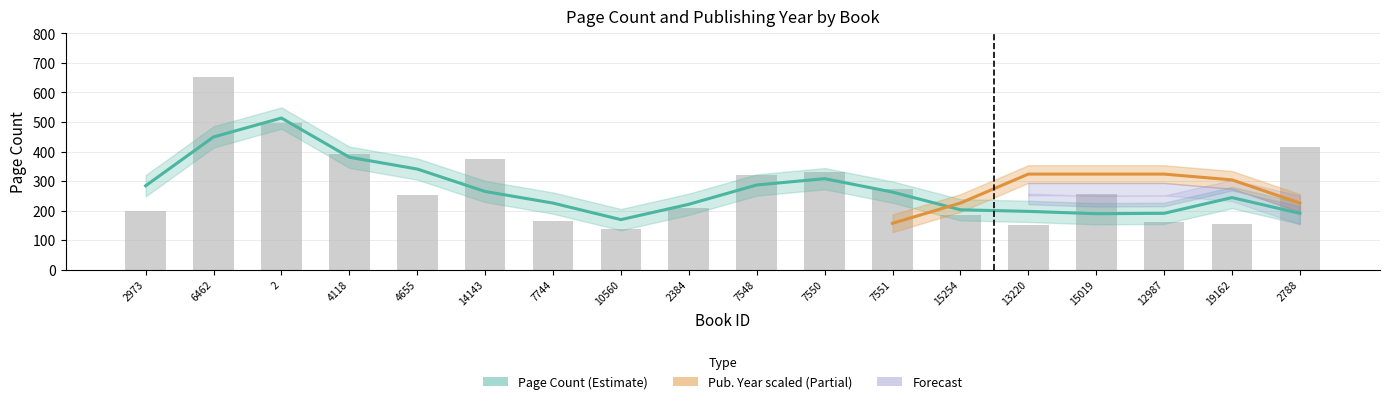

List the labels in order of value, largest first.

6462, 2, 2788, 4118, 14143, 7550, 7548, 7551, 15019, 4655, 2384, 2973, 15254, 7744, 12987, 19162, 13220, 10560